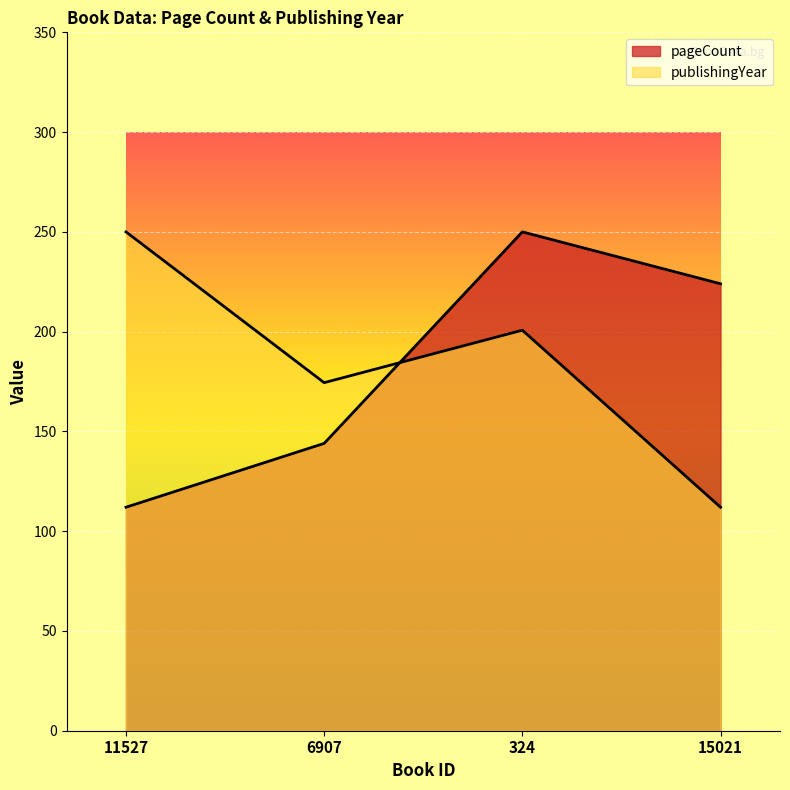

What is the sum of the publishingYear values at 15021 and 324?

312.7